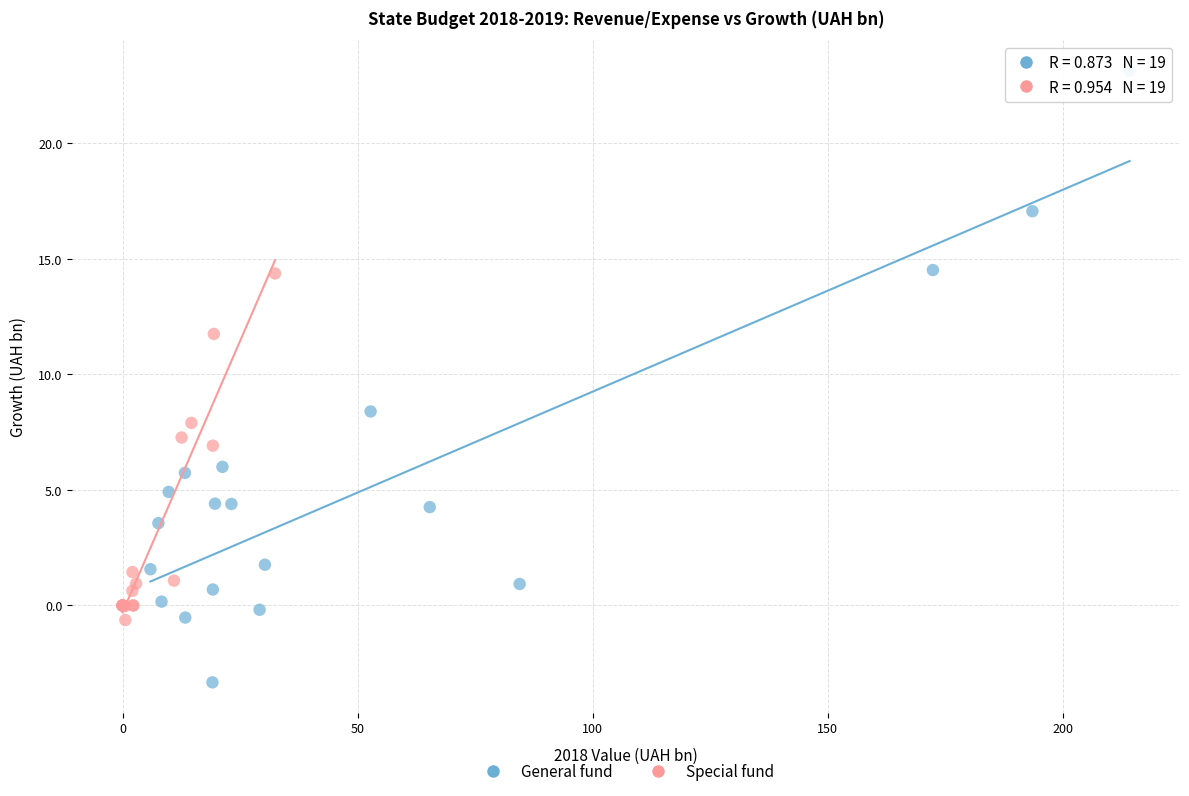

Which series reaches the minimum Y coordinate?

General fund